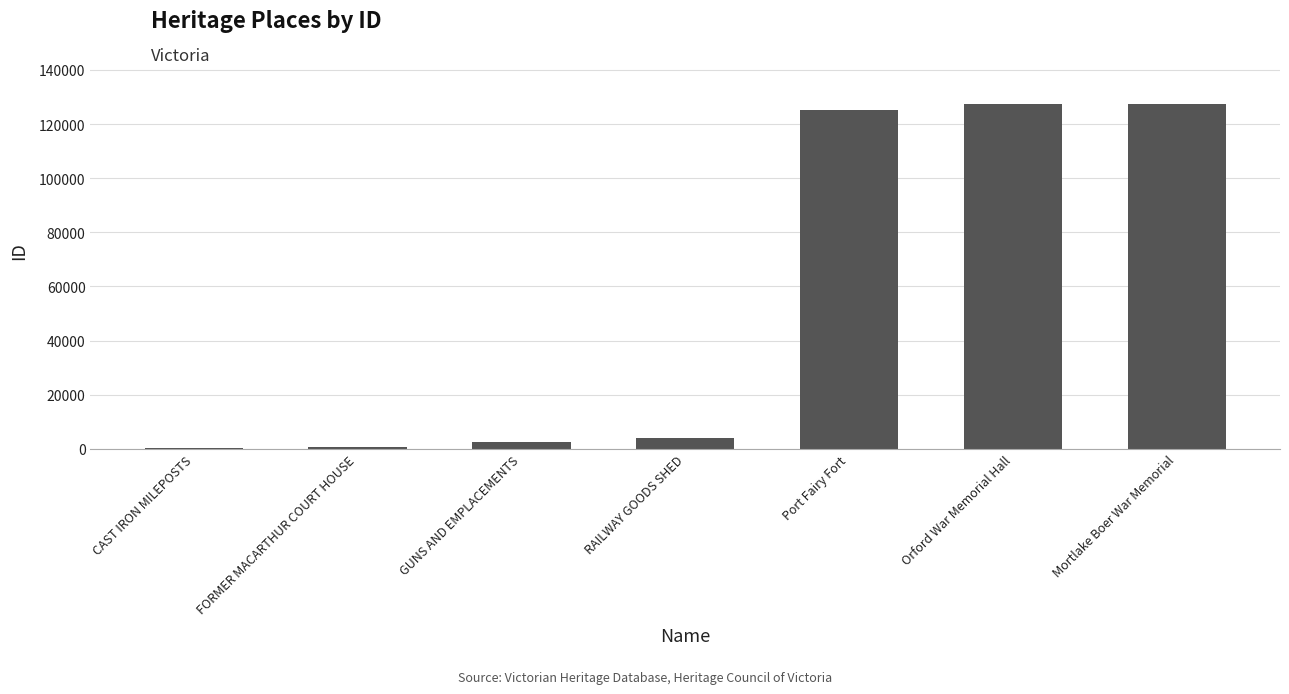

How many distinct data groups are displayed?

1